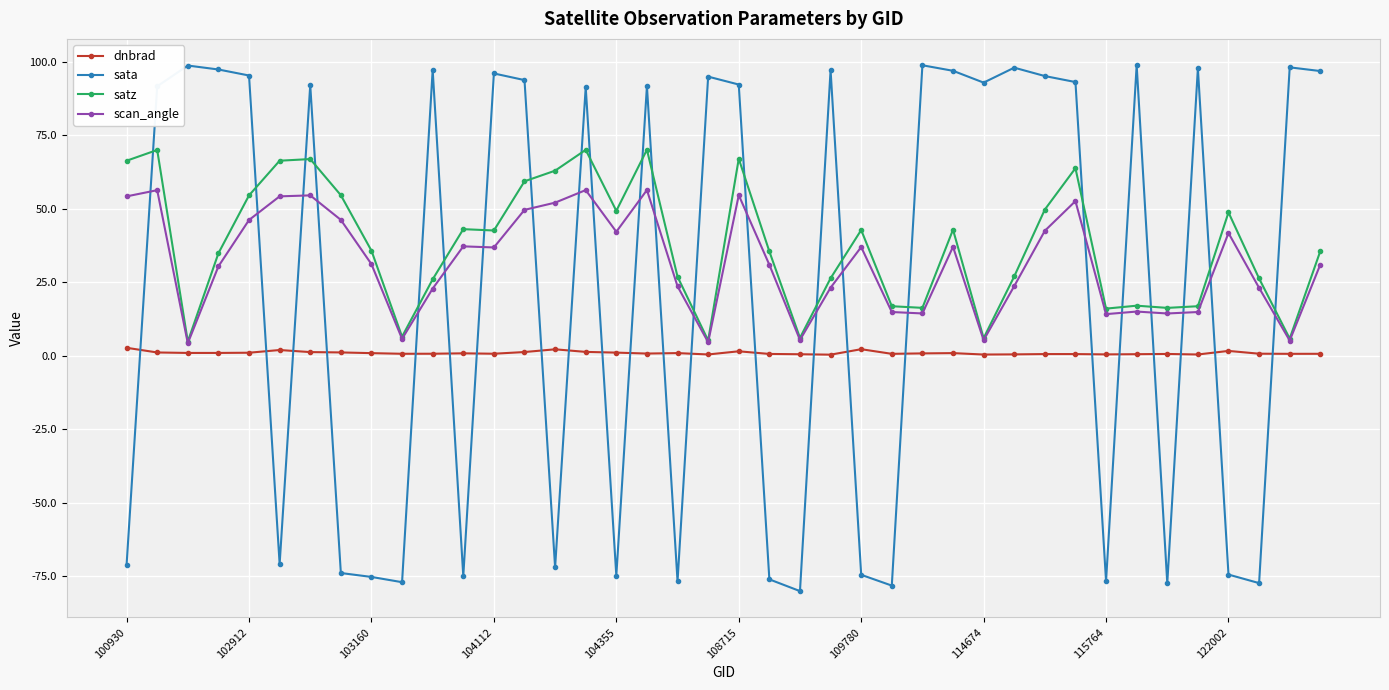

How many positive values does the sata series have?

23